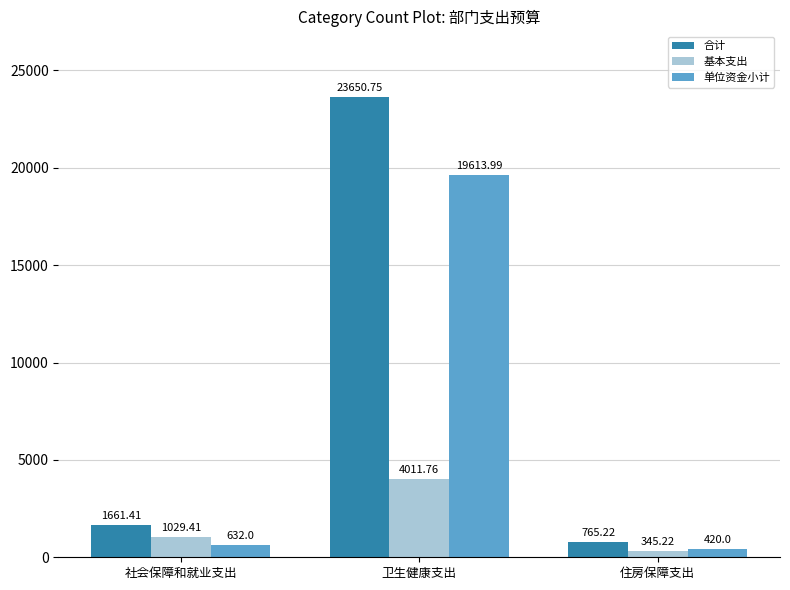

Which series has the largest range (max minus min)?

合计